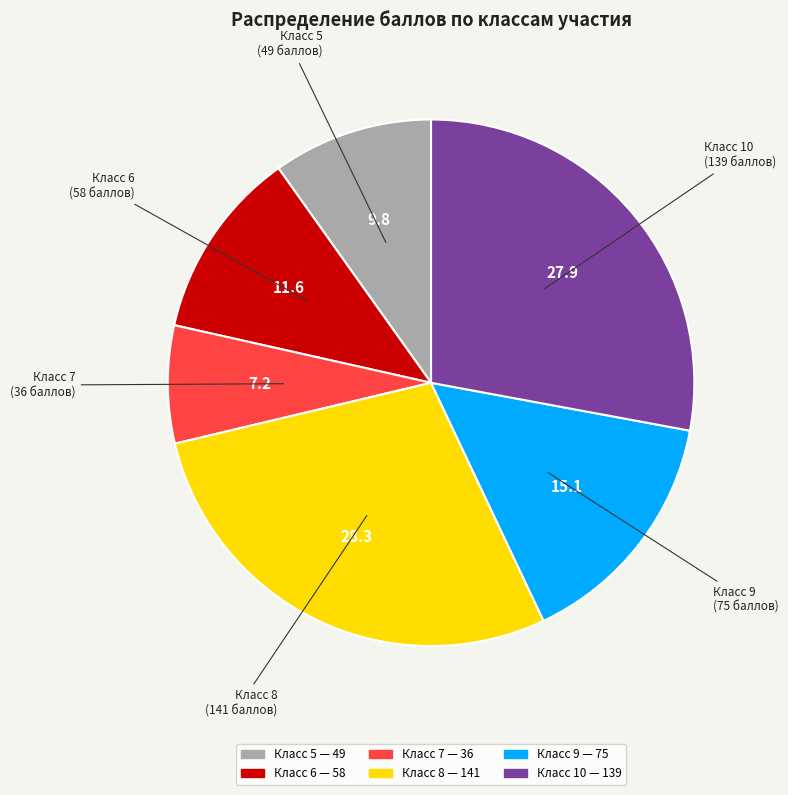

Is there a majority slice in this chart?

No